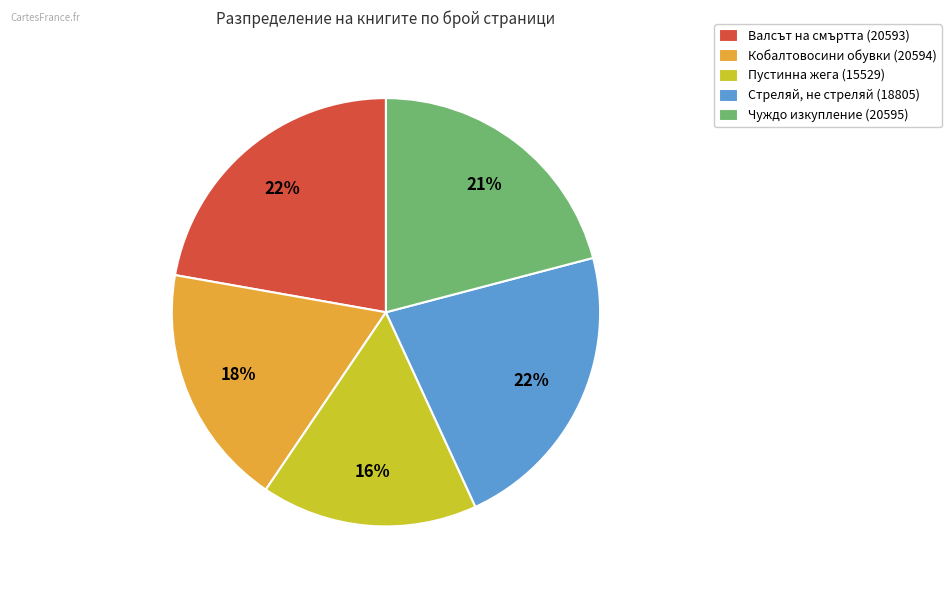

To the nearest percent, what percentage of the pie is Пустинна жега (15529)?

16%